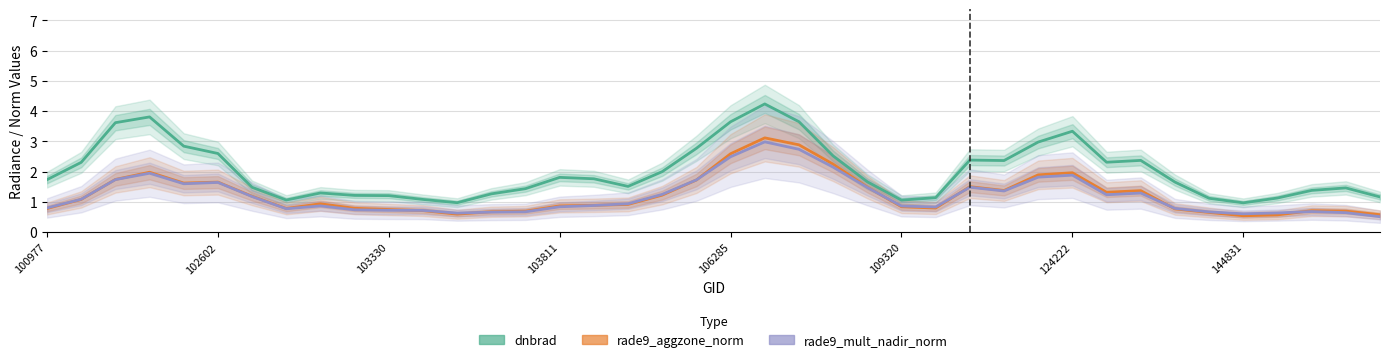

The rade9_aggzone_norm series shows 1.7 at 19. True or false?

True